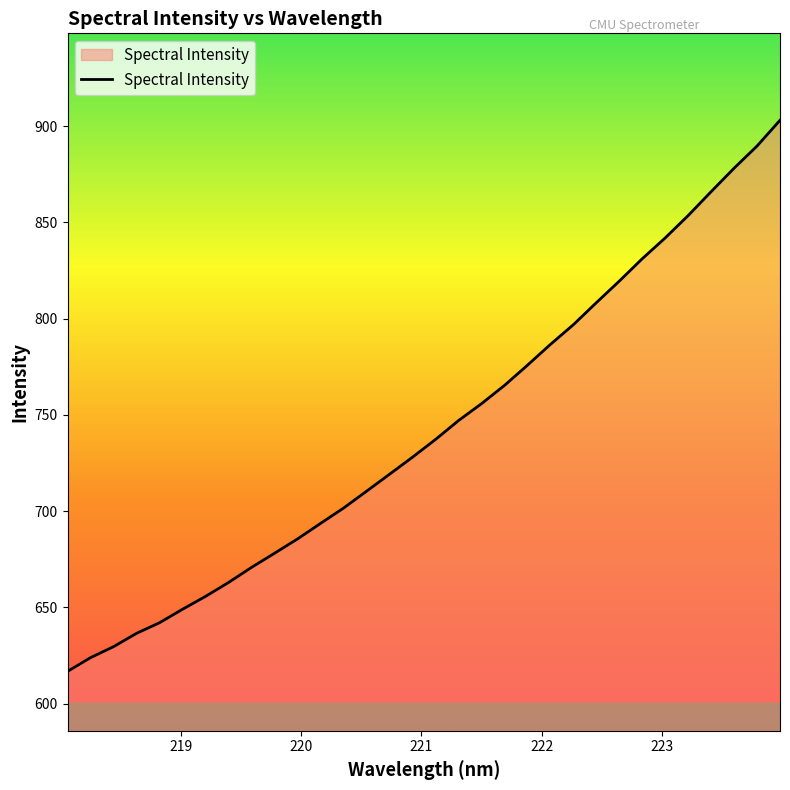

What is the smallest value displayed?

616.7